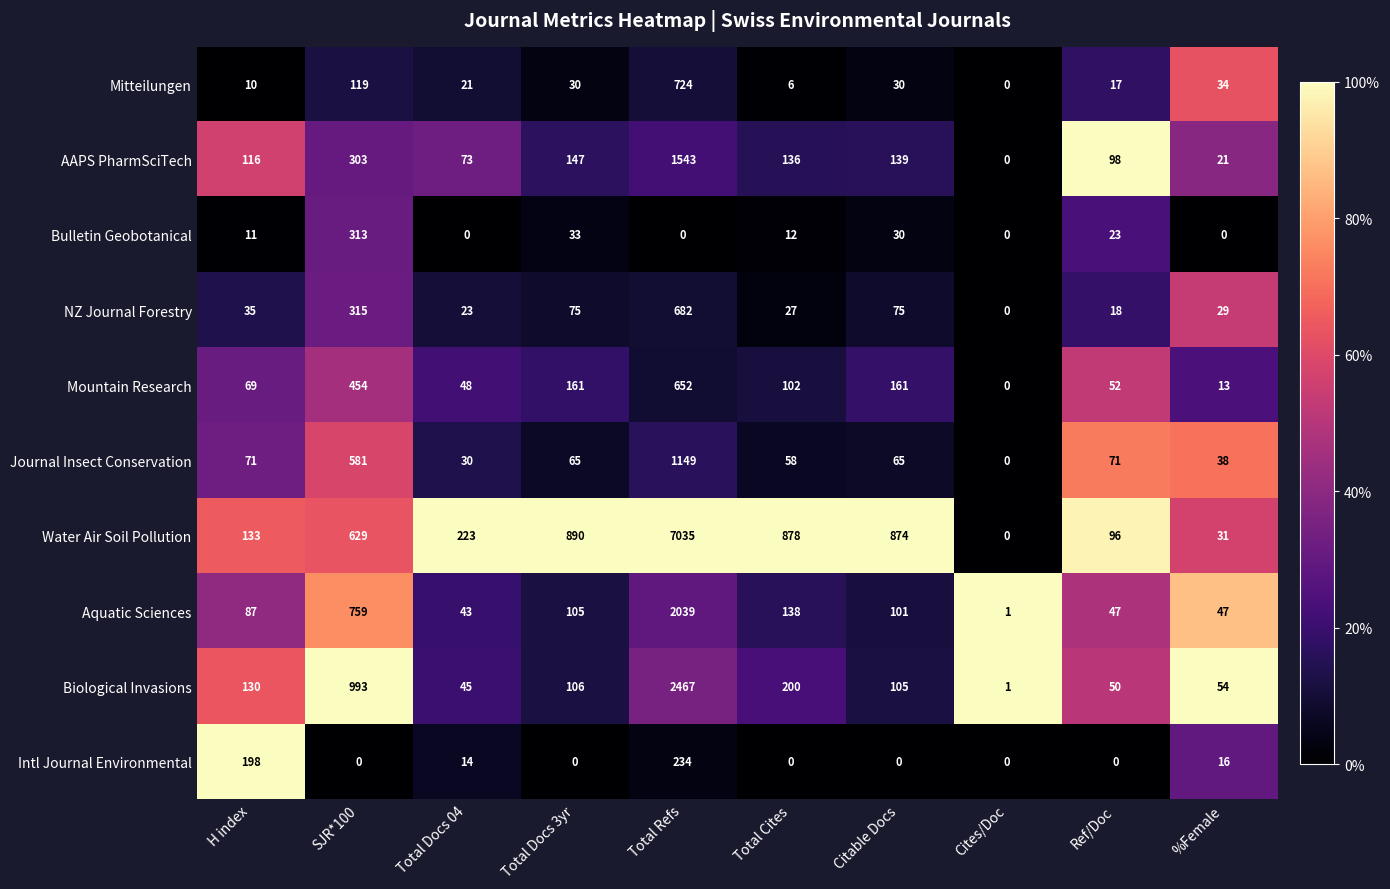

At which category is the sum across all series the highest?

Total Refs